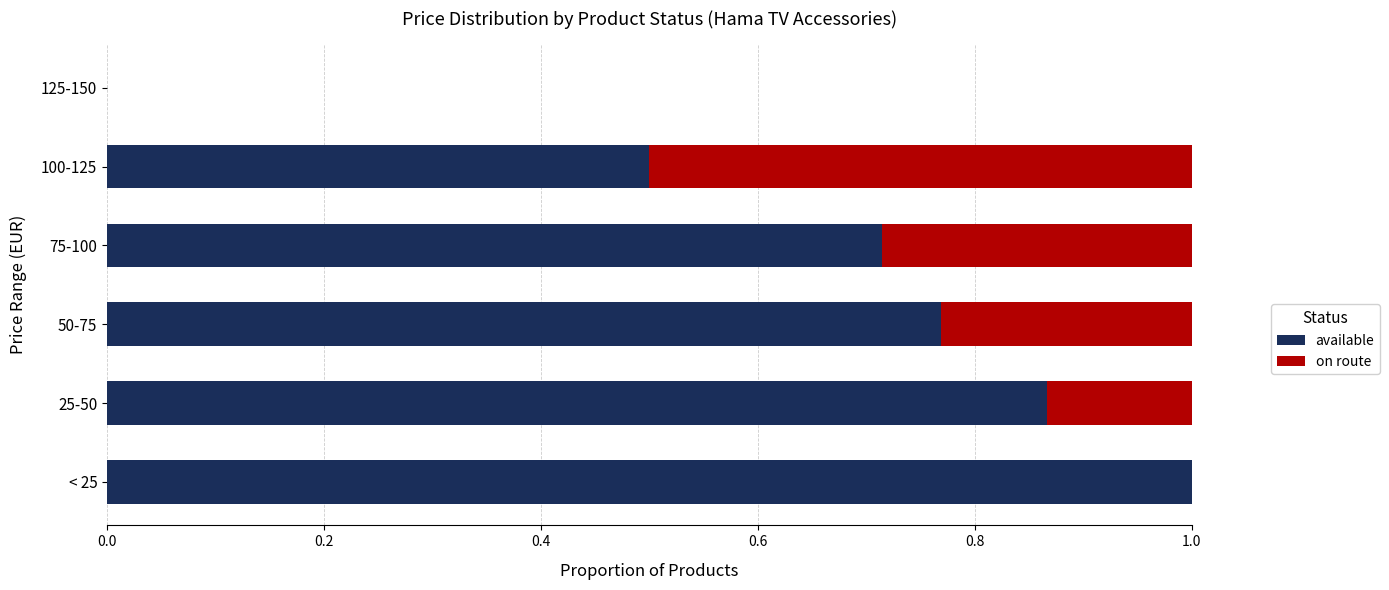

The value of available at < 25 is 1.0. True or false?

True